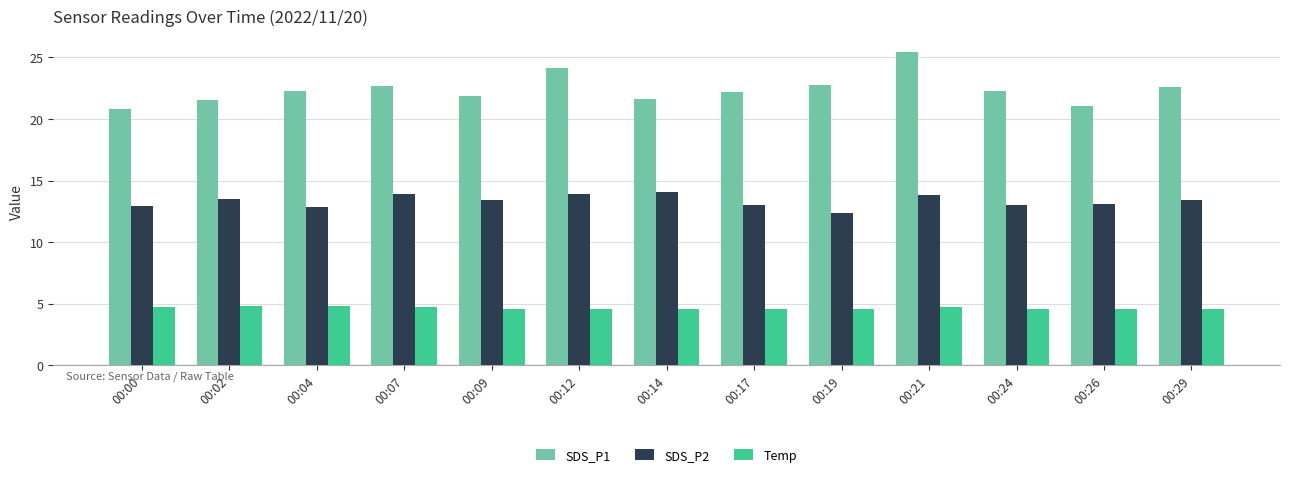

Between 00:07 and 00:12, which series saw the biggest shift?

SDS_P1